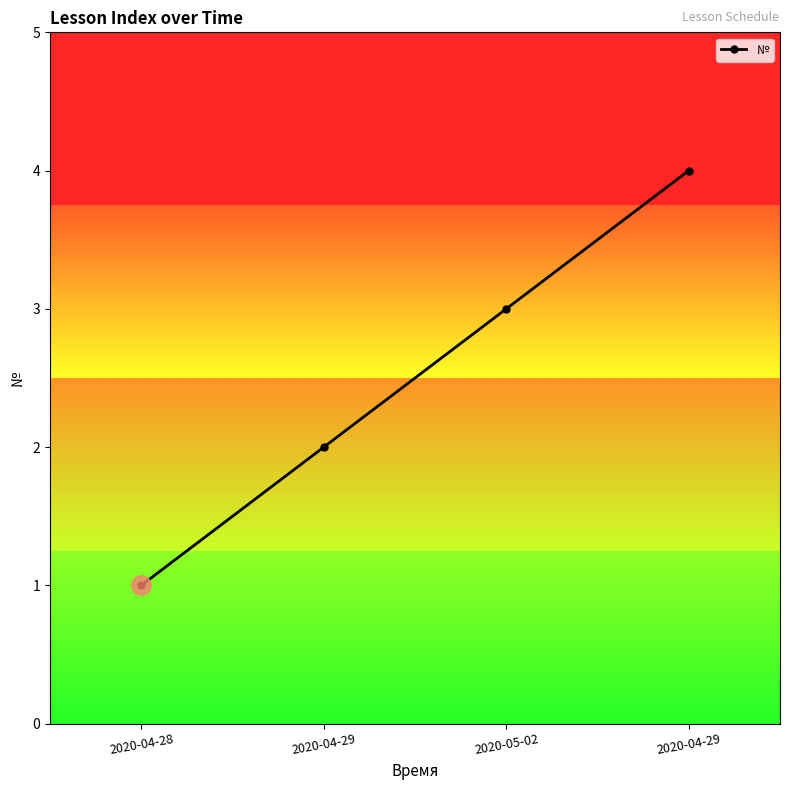

What is the change in value from 2020-04-29 to 2020-04-29?

+2